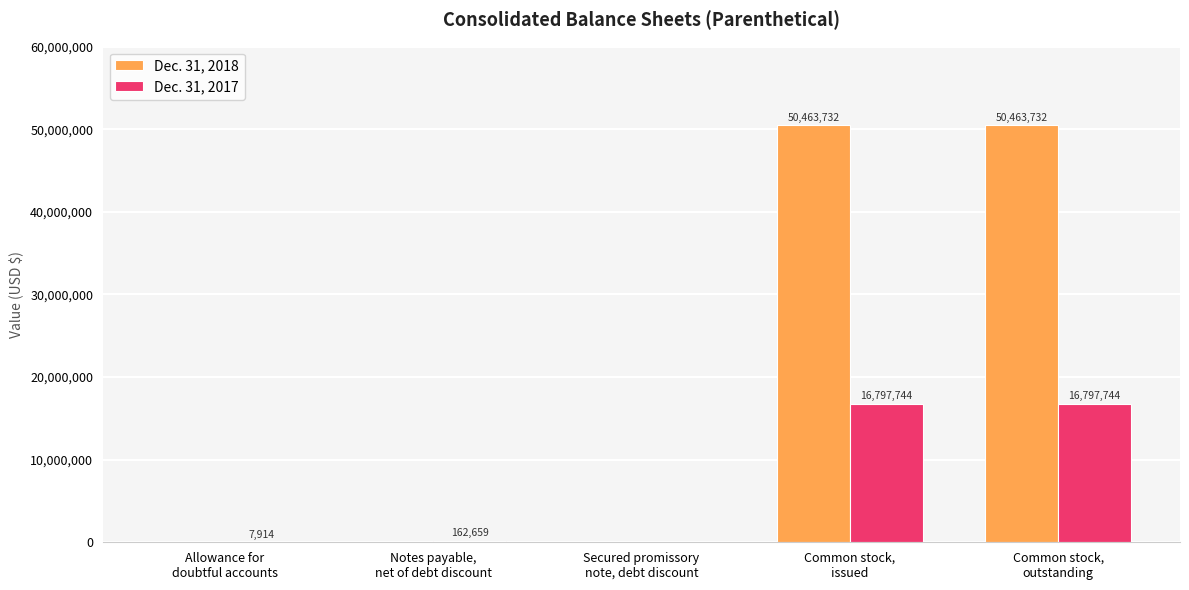

Which series has the largest total across all categories?

Dec. 31, 2018